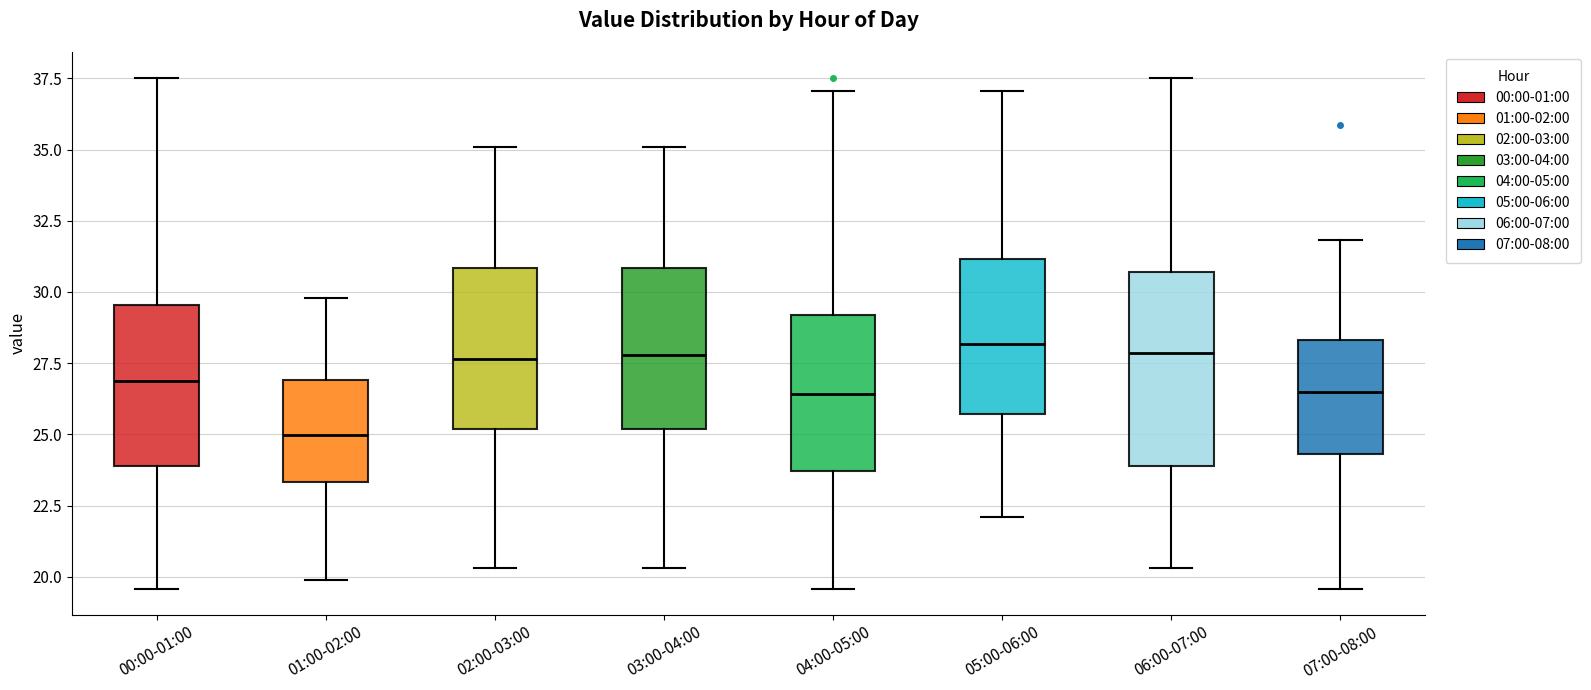

Which box is the tallest, from its lower edge to its upper edge?

06:00-07:00